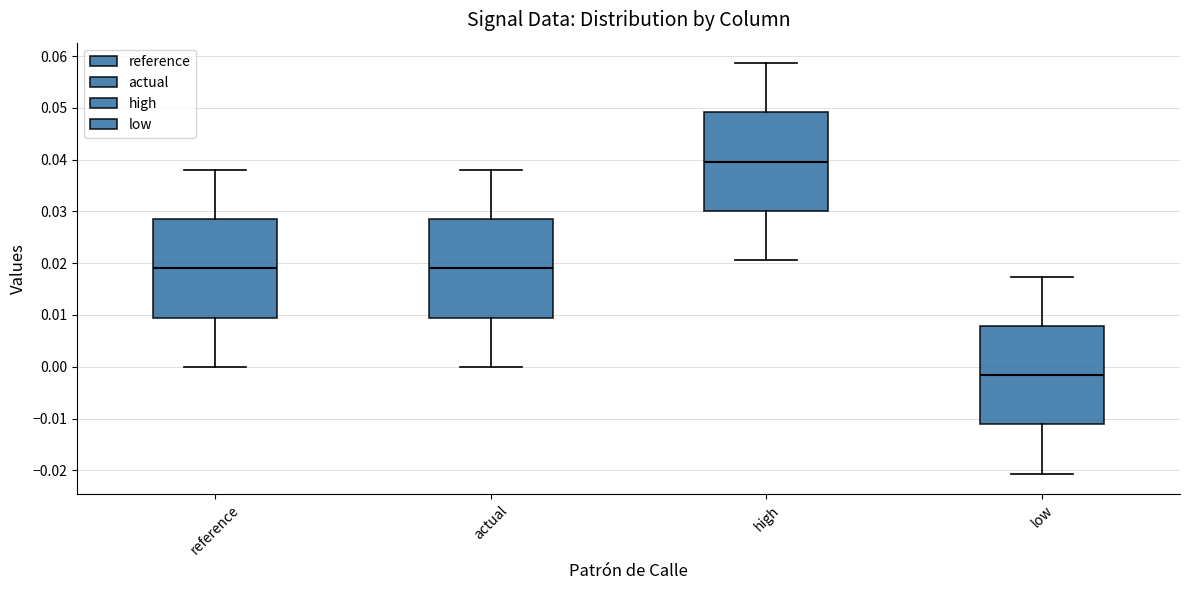

Which box has the lowest median line?

low